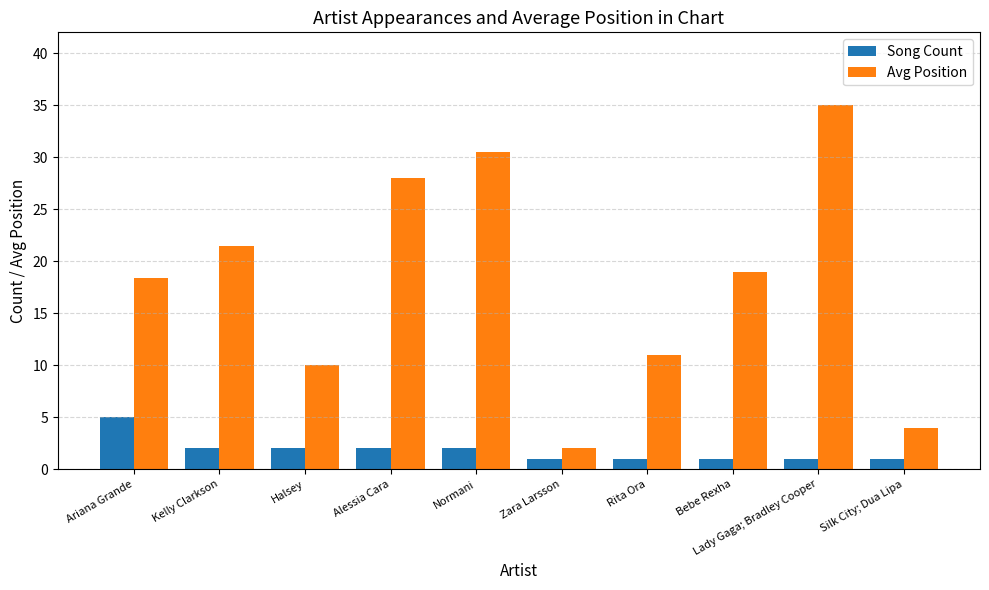

Which category has the lowest value in the Avg Position series?

Zara Larsson